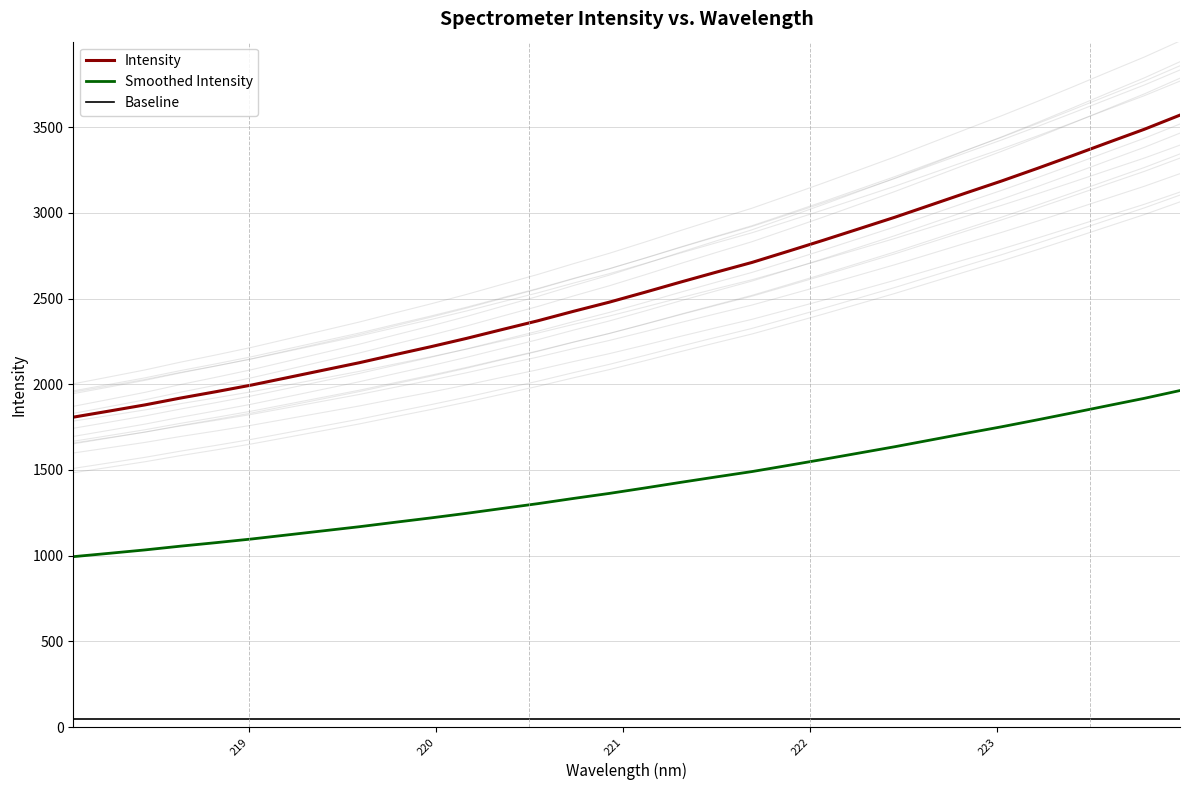

True or false: Baseline and Smoothed Intensity cross at least once.

False